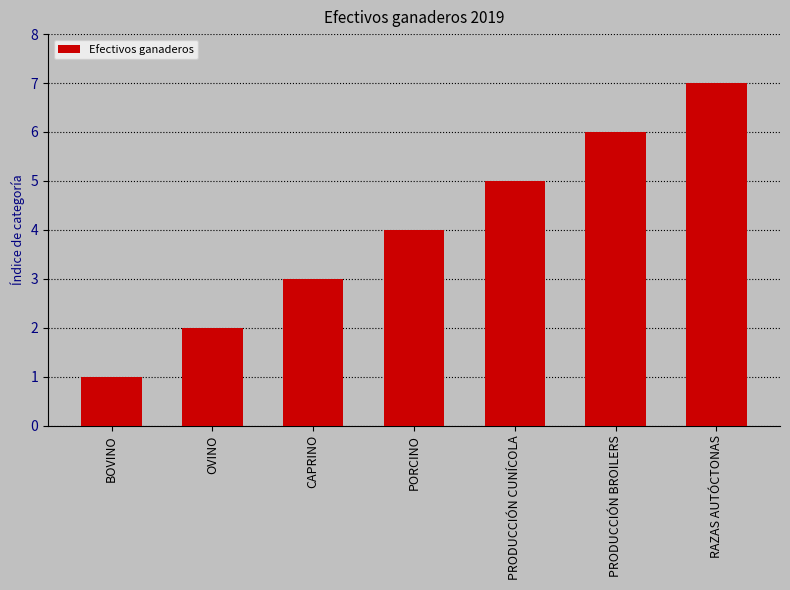

What is the minimum value shown in the chart?

1